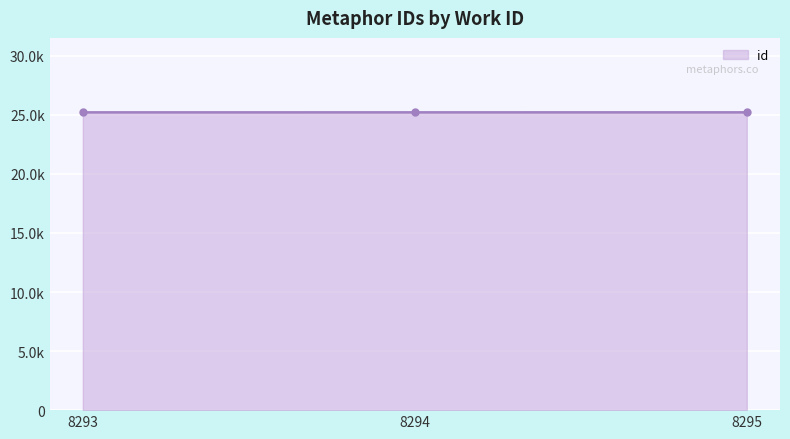

What is the value of the 2nd point from the left?

25213